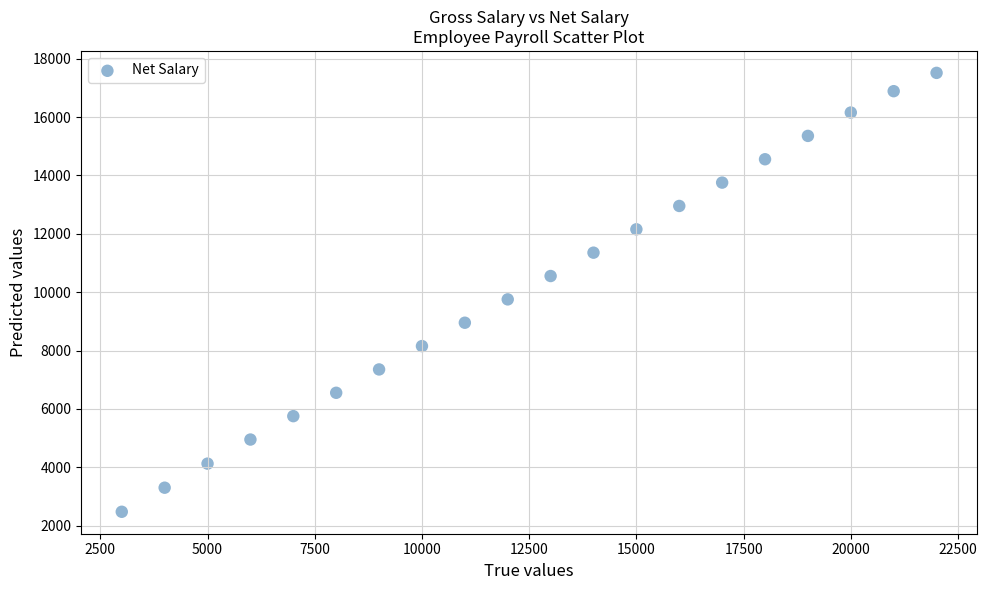

What Y value in the scatter plot is closest to 9994?

9753.0